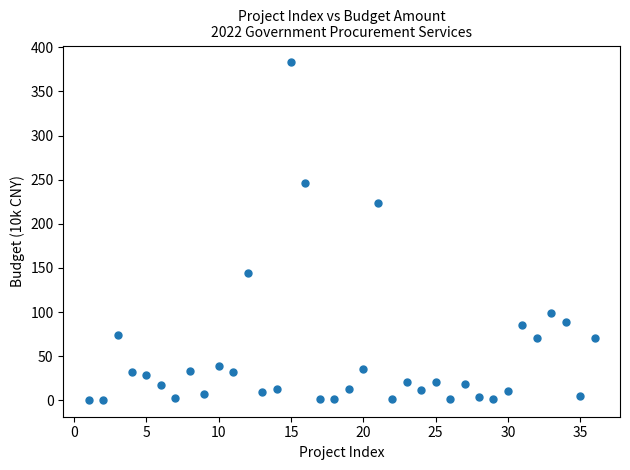

What is the range of Y values (max minus min)?

382.4